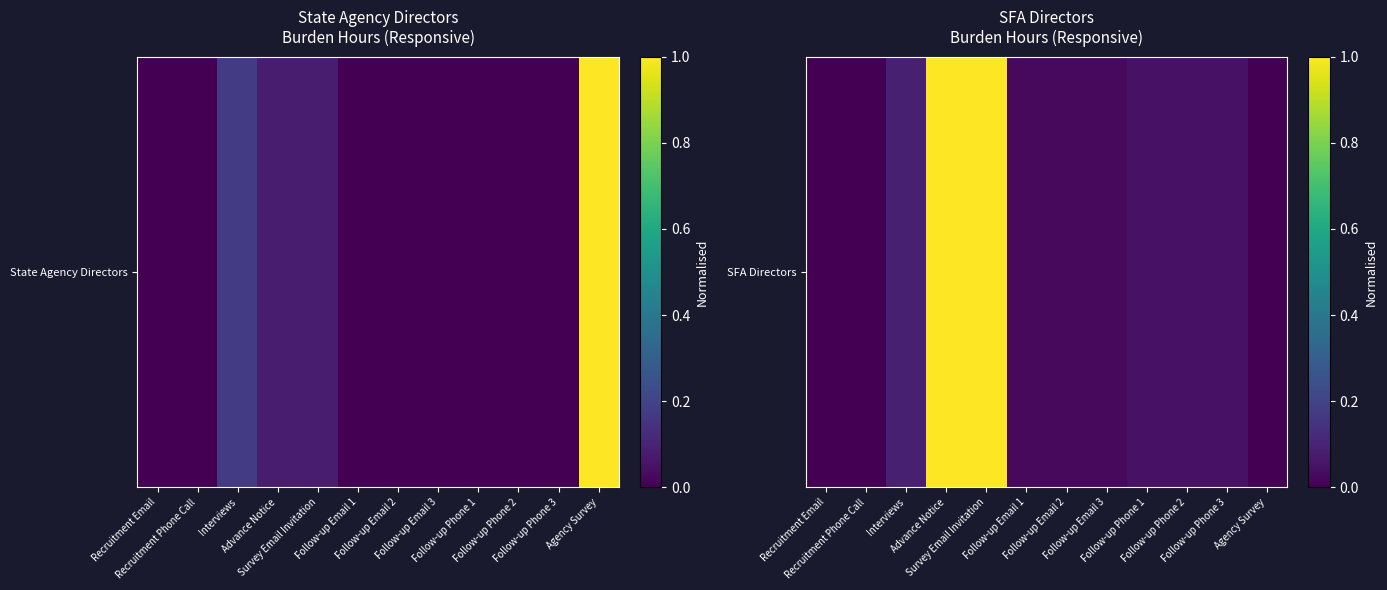

Which label corresponds to the smallest value in the chart?

Agency Survey